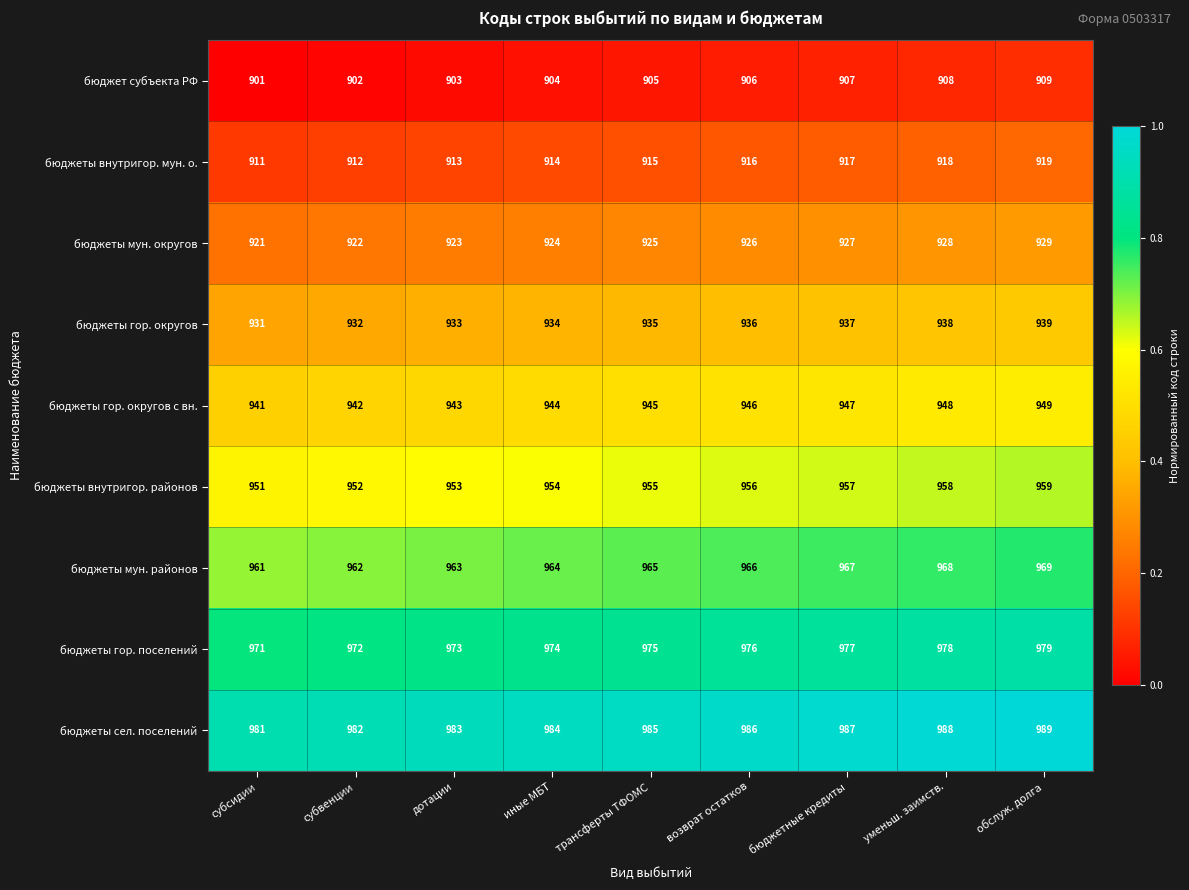

What is the difference between the highest and lowest values at субвенции?

80